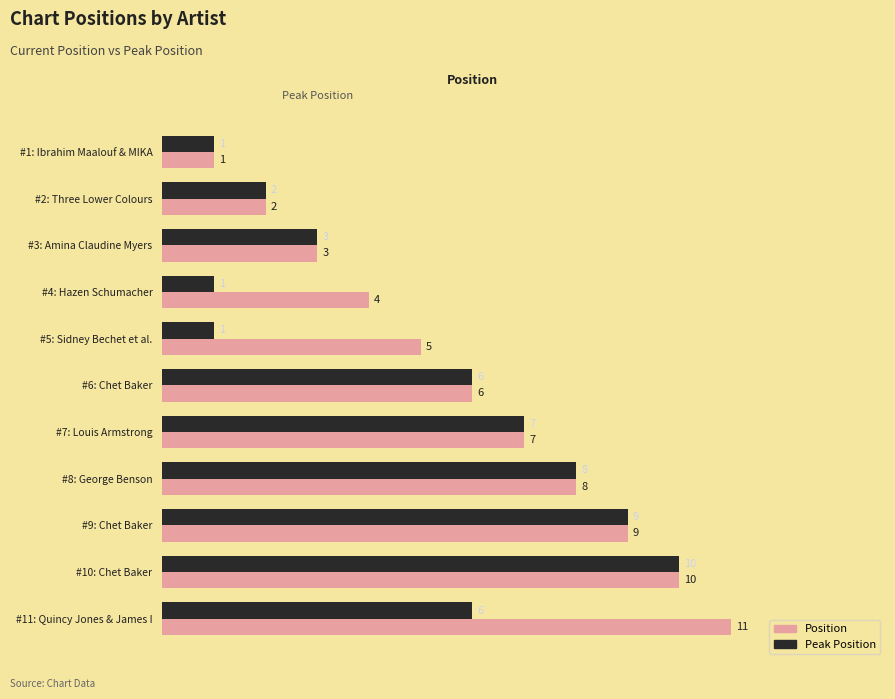

Which series has the widest spread of values?

Position